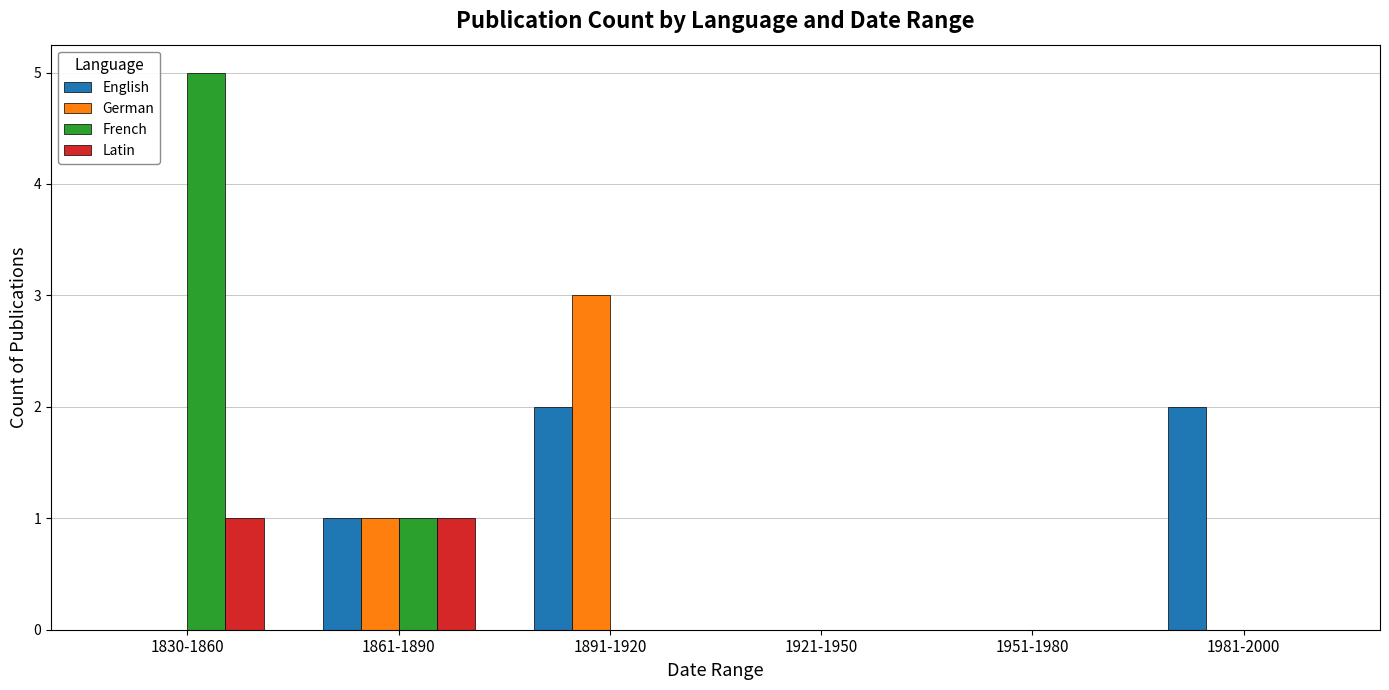

At which label is English closest to 1?

1861-1890